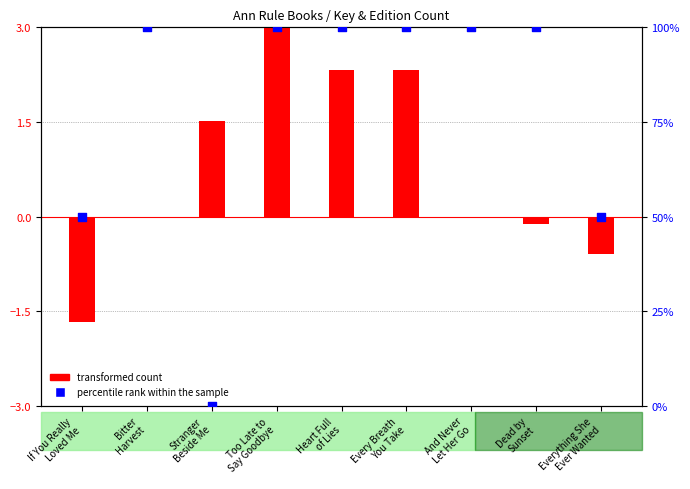

Which series reaches the maximum Y coordinate?

percentile rank within the sample